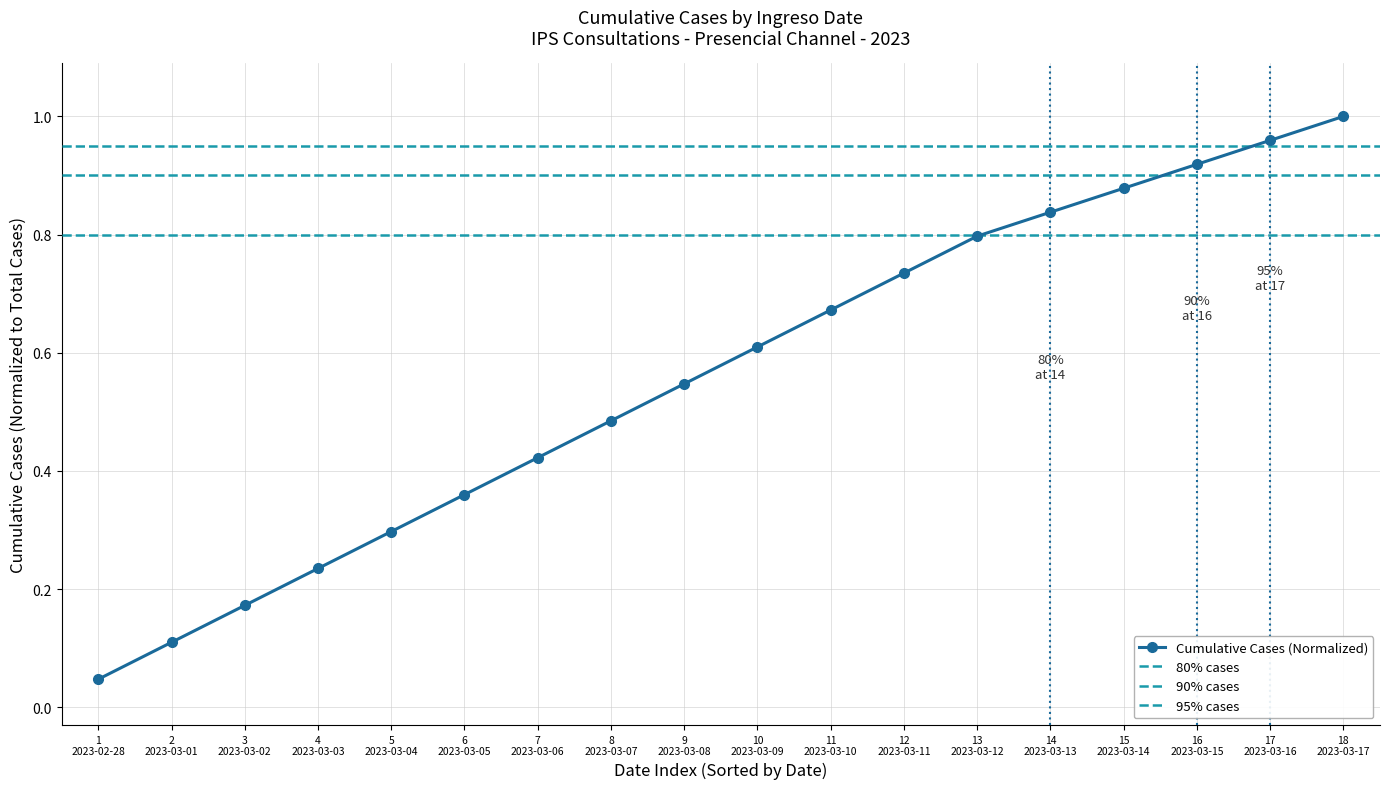

Count the number of data series in this chart.

1